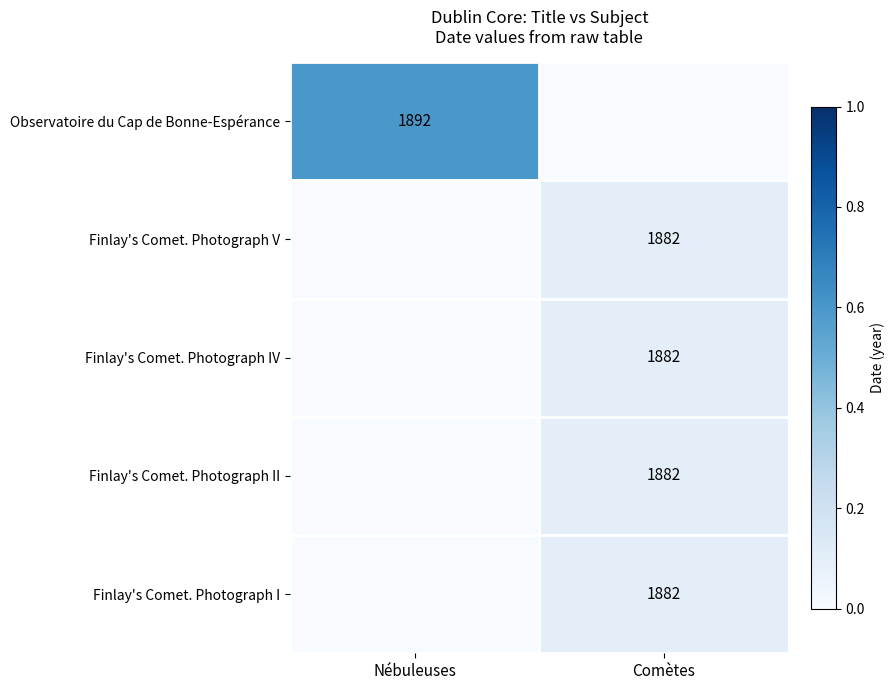

The value of Finlay's Comet. Photograph IV at Comètes is 1882. True or false?

True